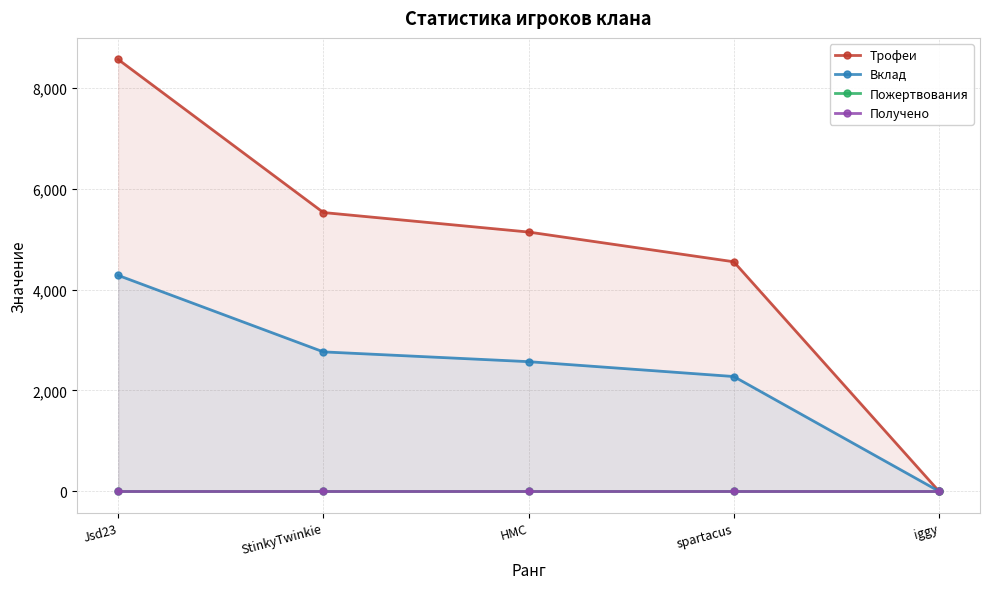

True or false: Трофеи and Пожертвования cross at least once.

False